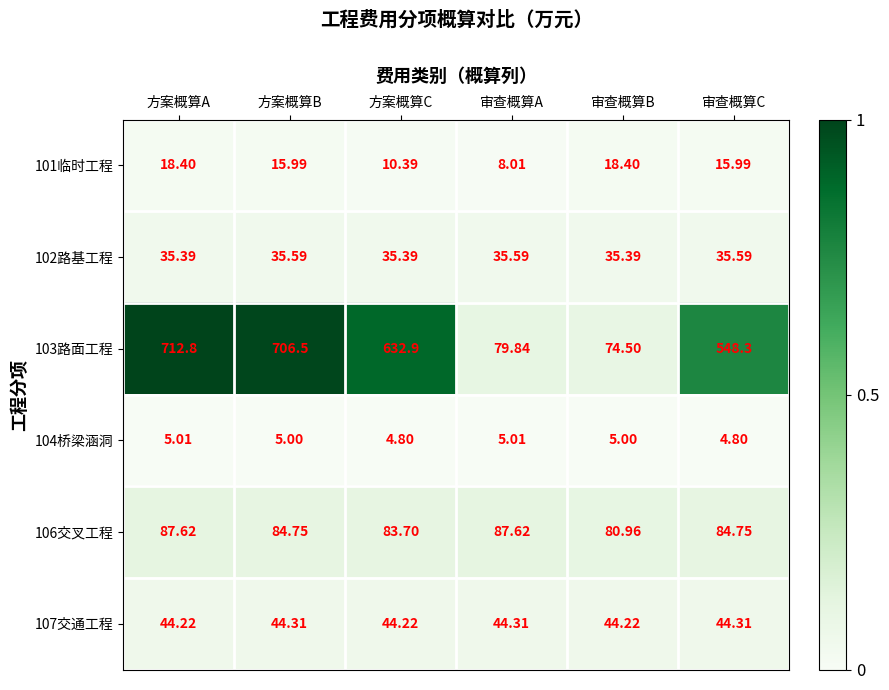

Between 方案概算A and 审查概算B, which series saw the biggest shift?

103路面工程